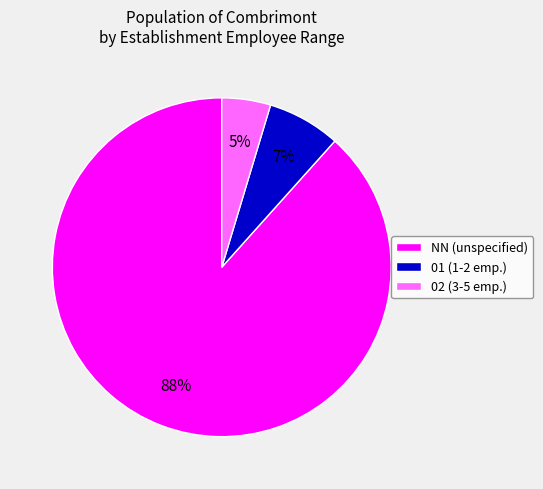

How many slices are in this pie chart?

3